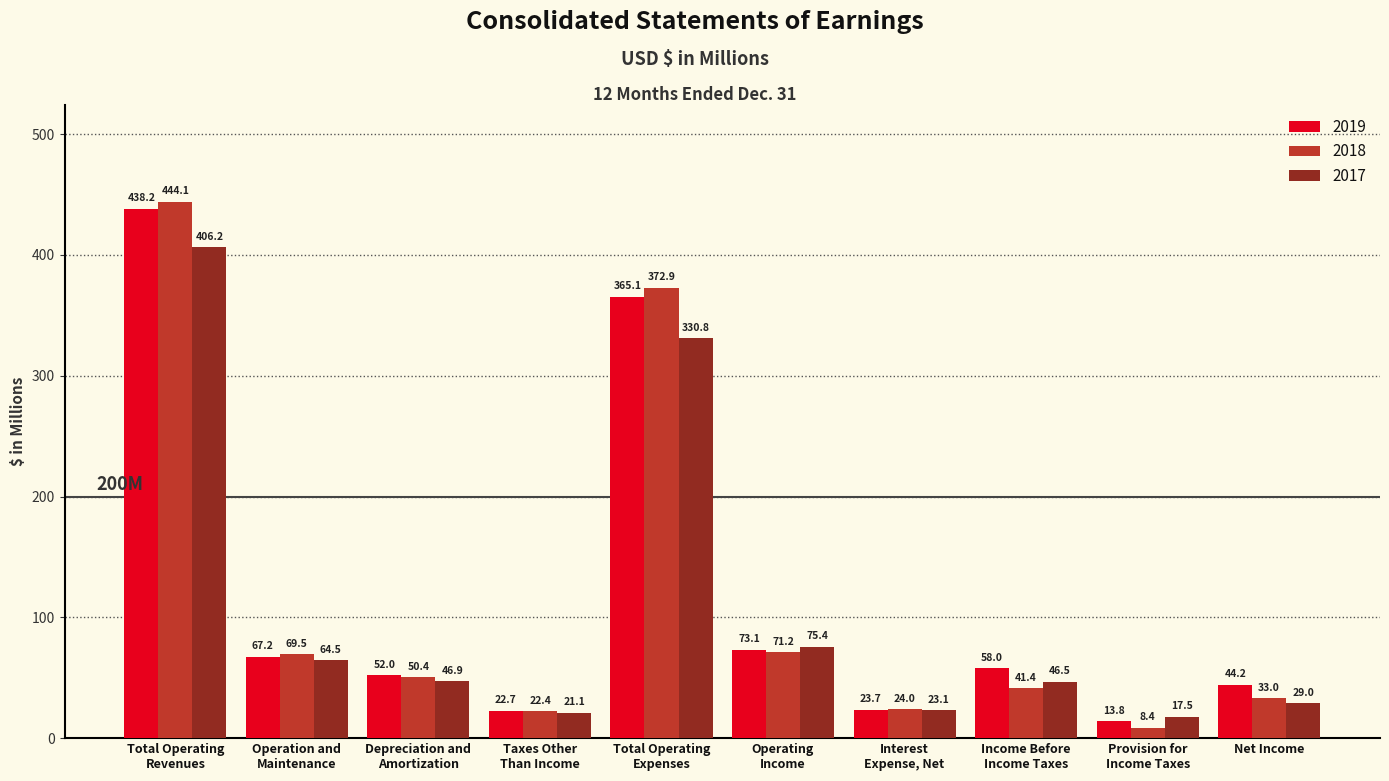

What is the minimum value for 2019?

13.8